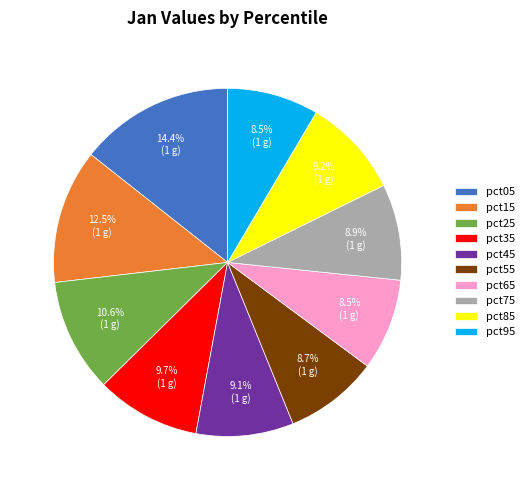

Is the sum of pct05 and pct85 greater than half?

No